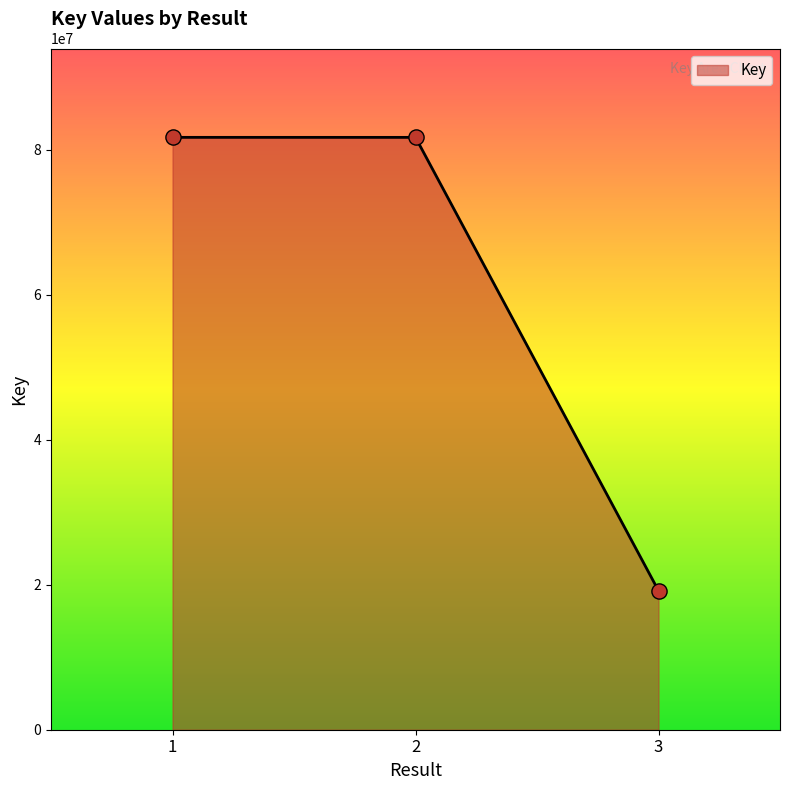

What is the change in value from 2 to 3?

-62556773